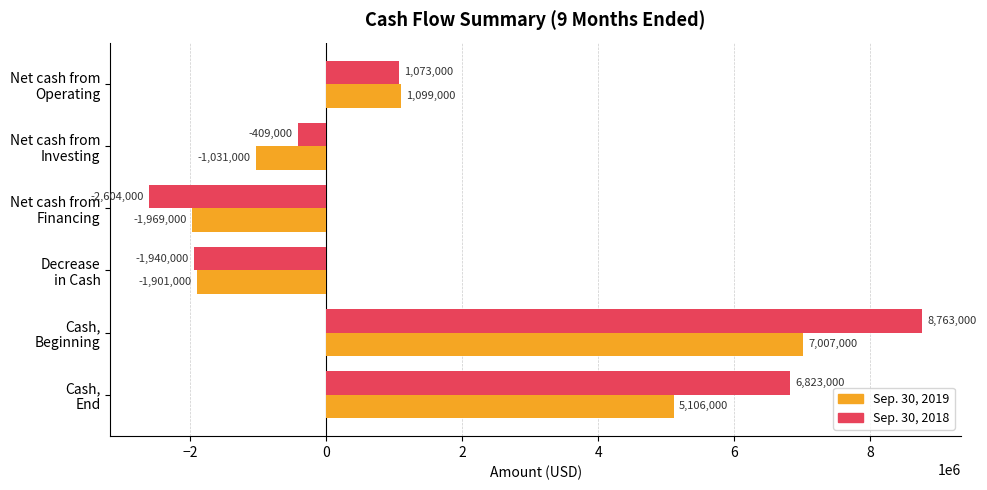

Which series has the largest total across all categories?

Sep. 30, 2018